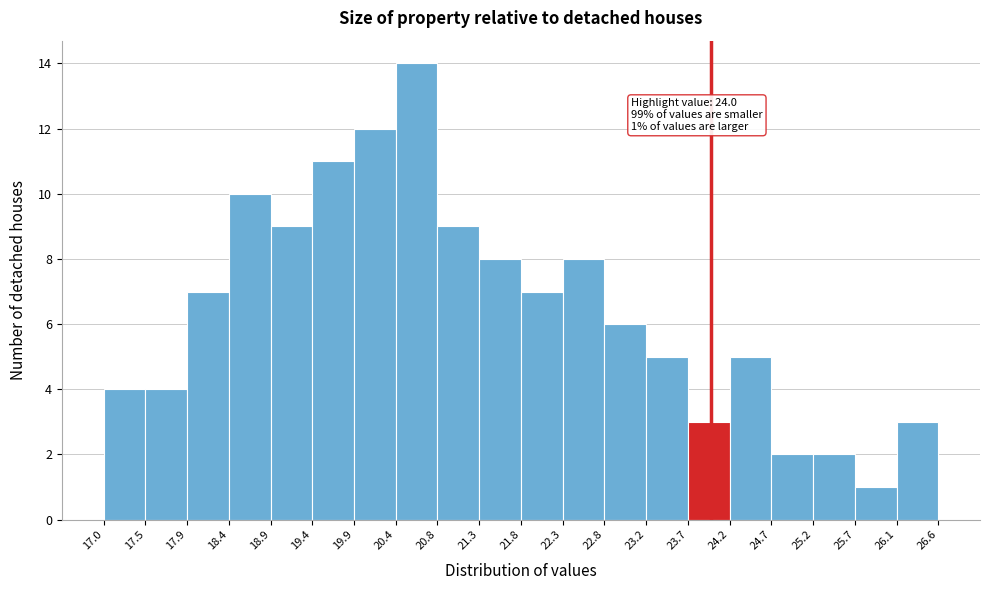

Over which range of the x-axis is the bar tallest?

20.4 to 20.8